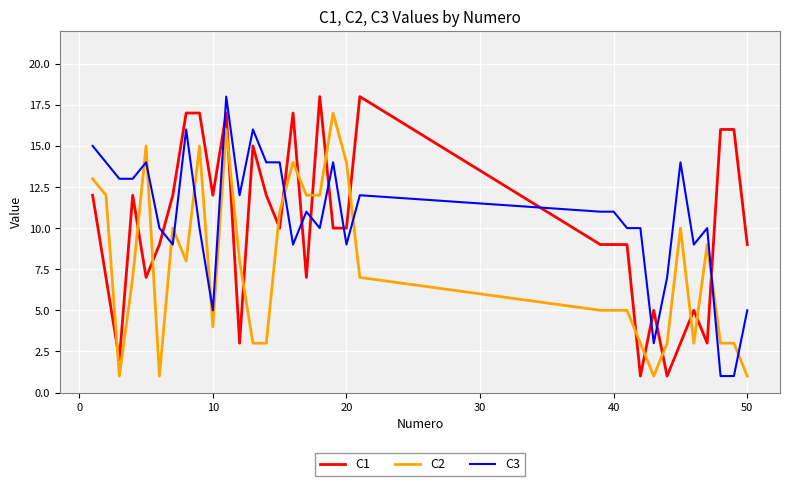

Does the chart display data point markers on the line(s)?

No